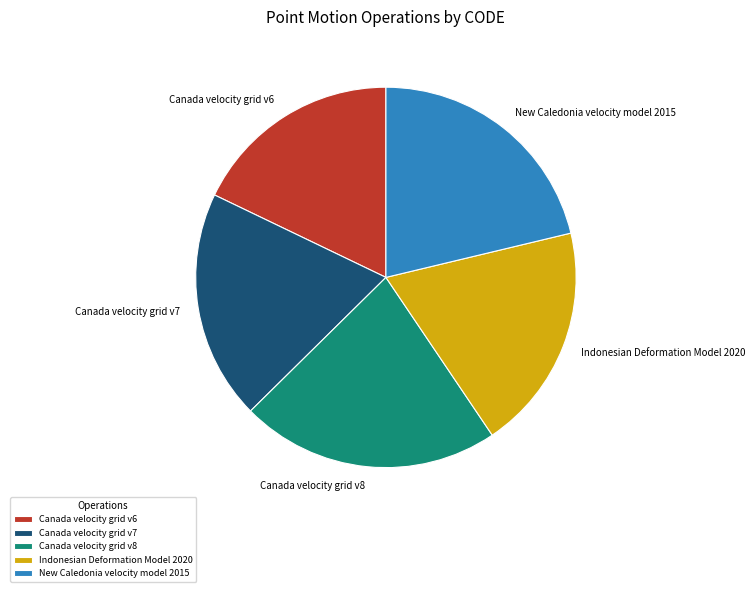

The Indonesian Deformation Model 2020 slice represents 10% of the pie. True or false?

False